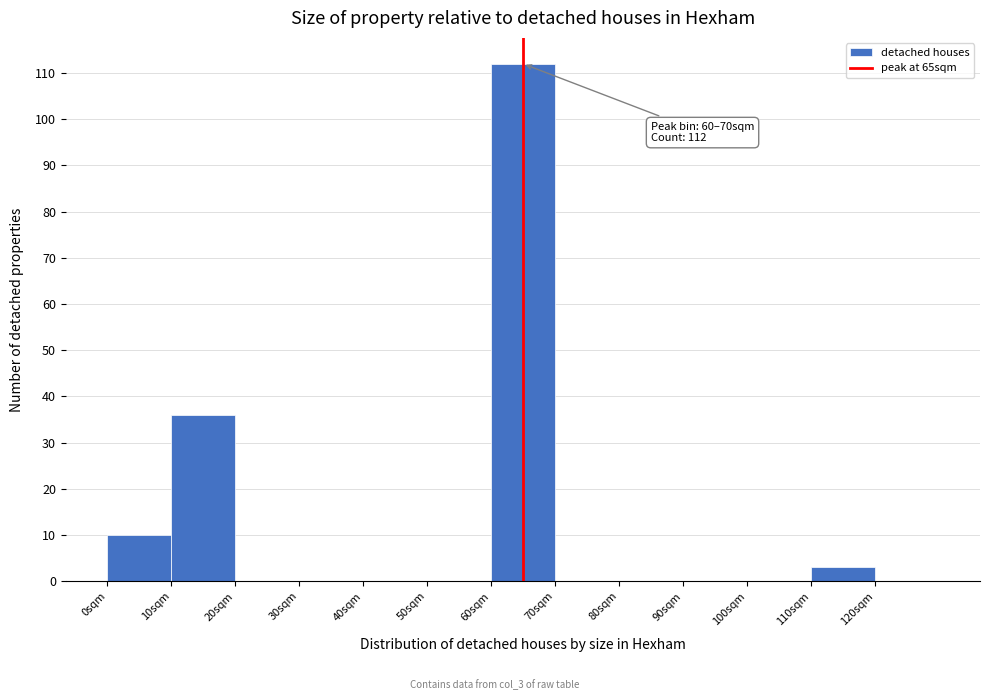

Which range on the x-axis has the tallest bar?

60 to 70